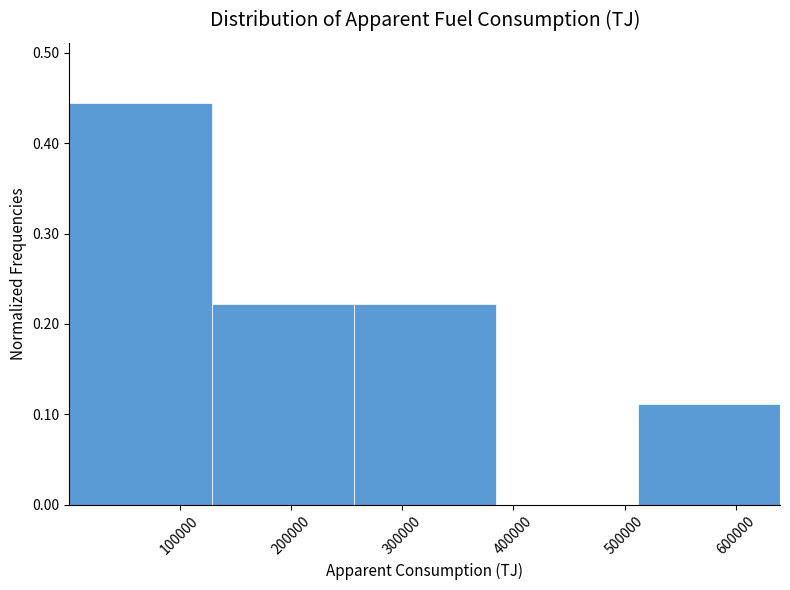

Over which range of the x-axis is the bar tallest?

0 to 130000